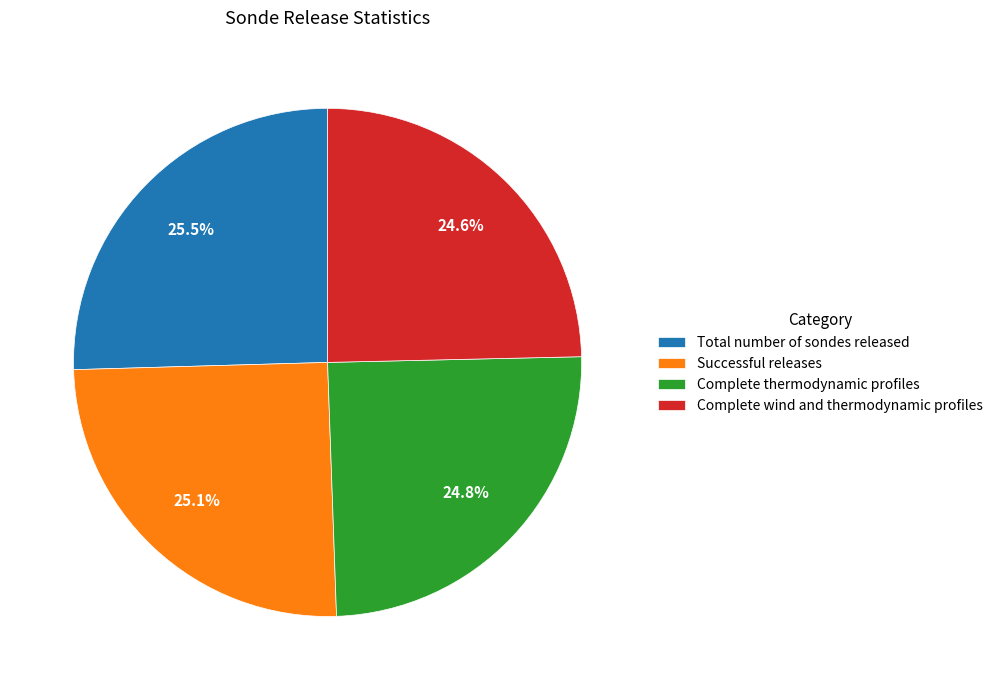

Is the sum of Total number of sondes released and Complete wind and thermodynamic profiles greater than half?

Yes